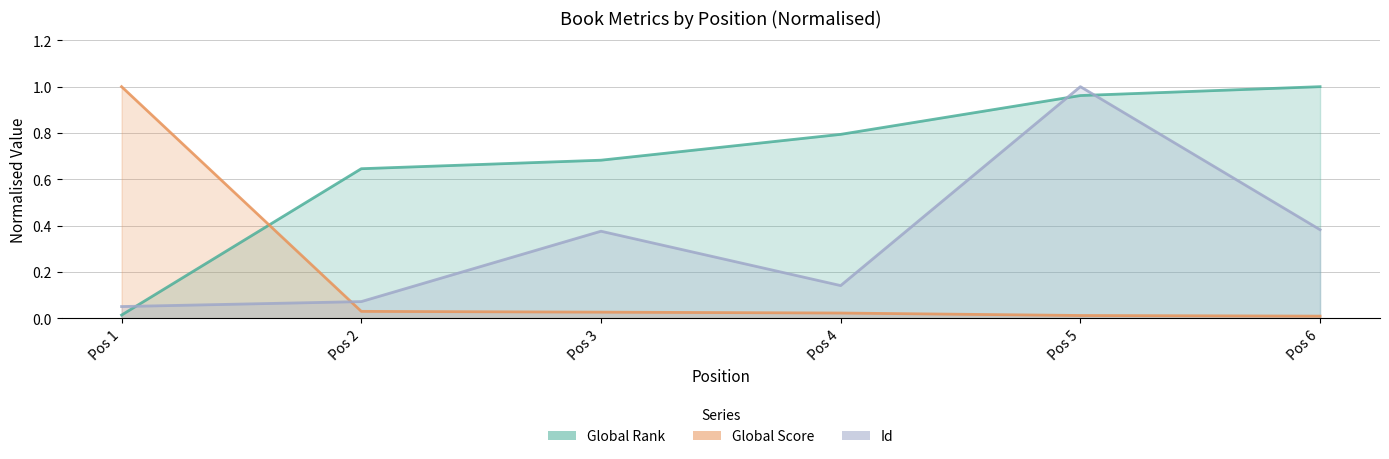

True or false: Global Score has more than 2 points higher than both neighbors.

False